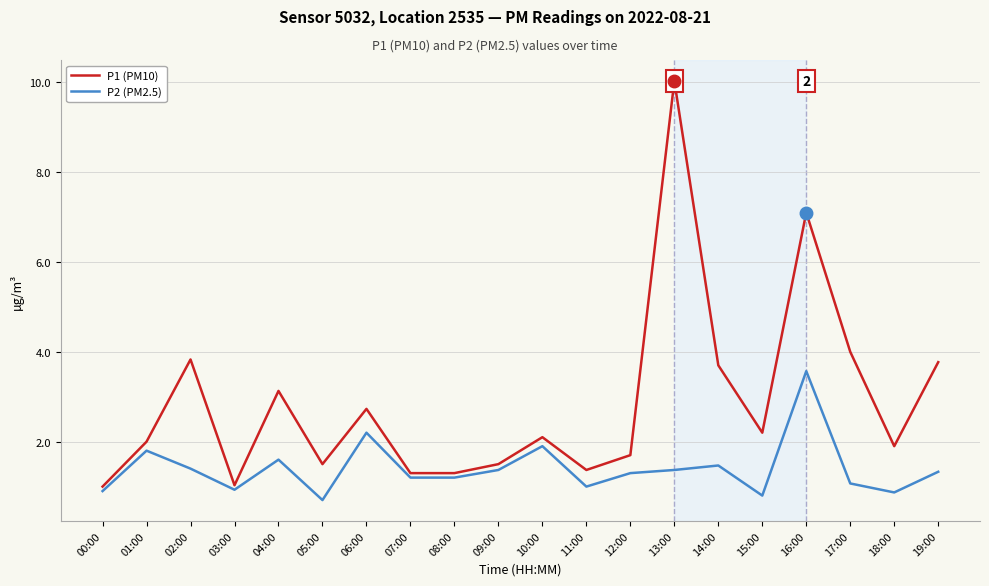

True or false: P2 (PM2.5) has a value of 1.0 at 11:00.

True